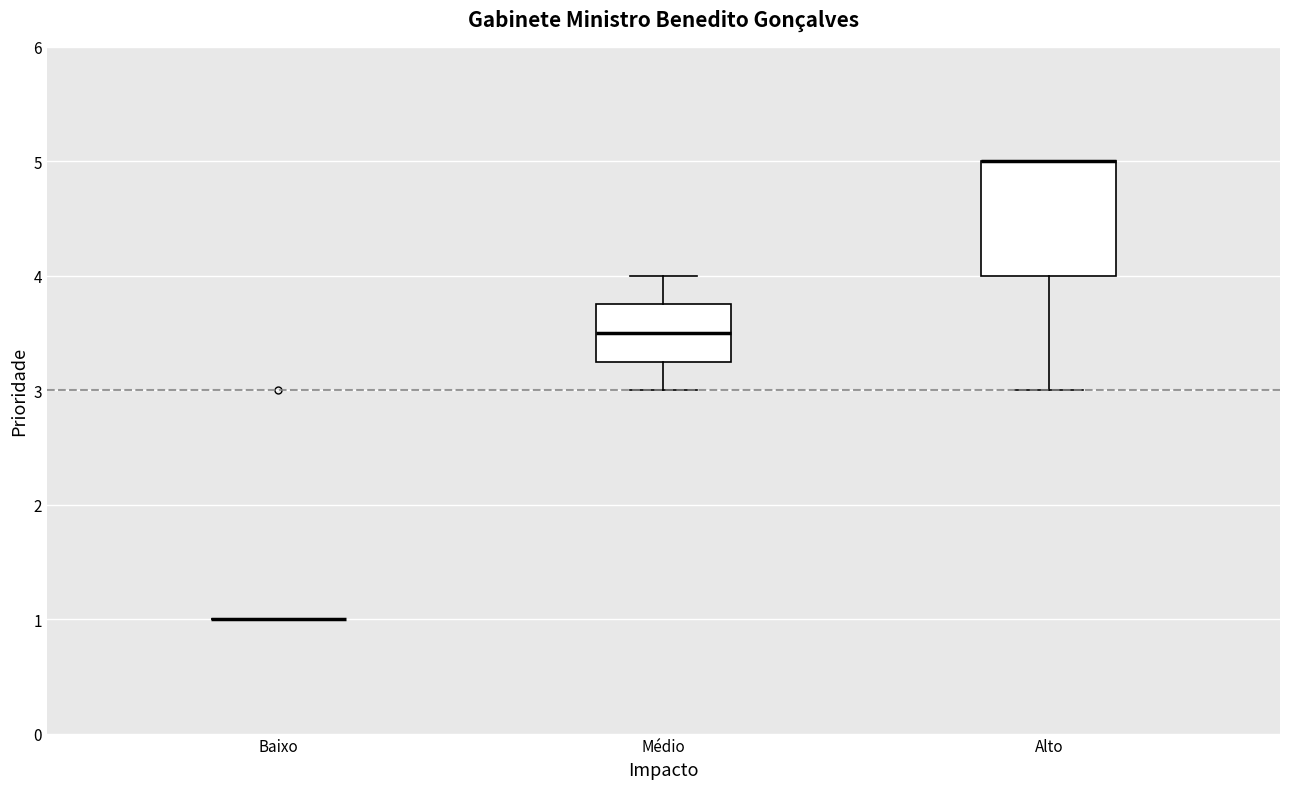

Reading left to right, transcribe this box plot: for each box, give where its median line is, the range the box spans, and where its two whiskers end, as read against the y-axis. The values are not printed on the chart, so give them approximately, as read against the axis.

Baixo: box collapsed to a line at 1.0, whiskers 1.0 to 1.0
Médio: median 3.5, box 3.3 to 3.8, whiskers 3.0 to 4.0
Alto: median 5.0 (drawn on the box's upper edge), box 4.0 to 5.0, whiskers 3.0 to 5.0